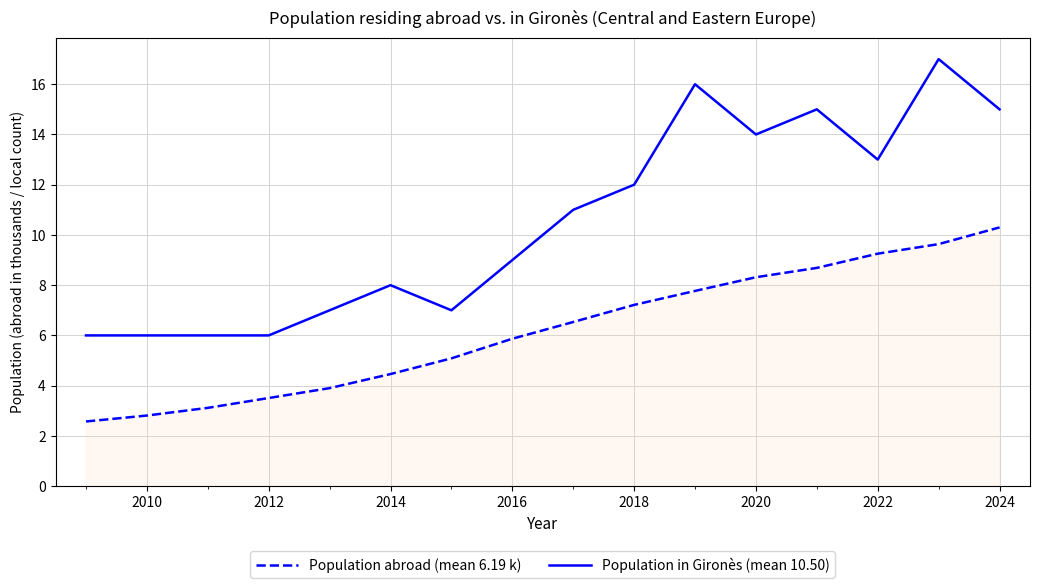

What is the lowest value of the Population in Gironès (mean 10.50) series?

6.0